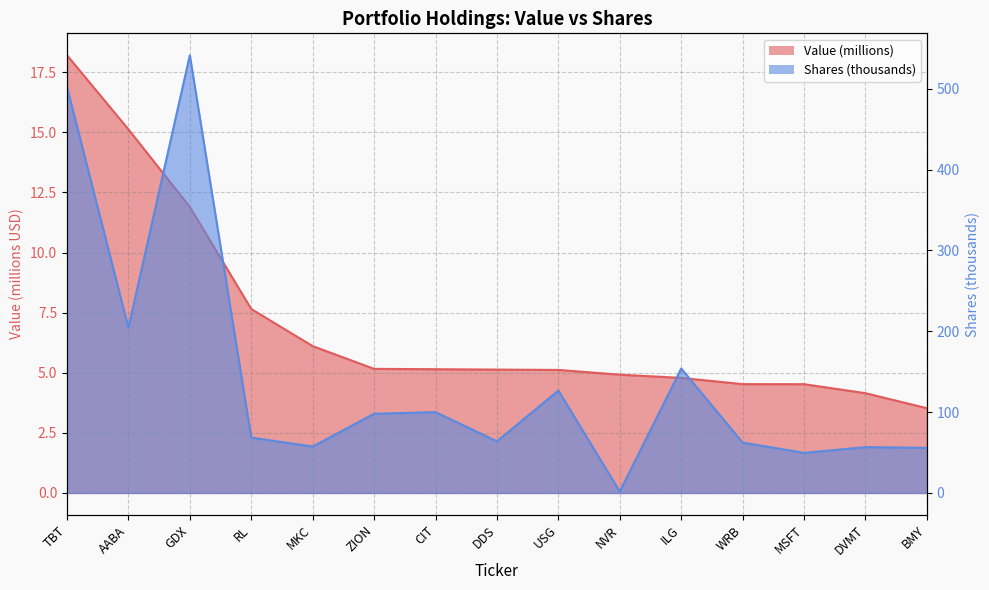

What is the sum of all Shares or principal amount values?

2141.9